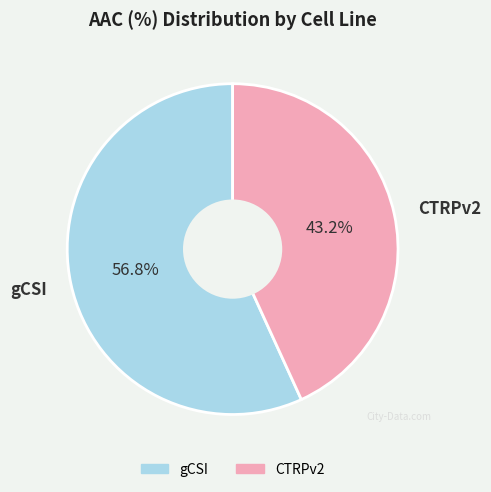

To the nearest percent, what is the average slice percentage?

50%